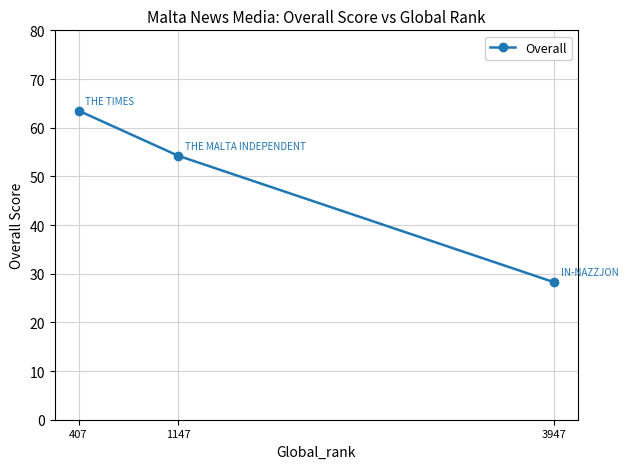

What is the average value?

48.7